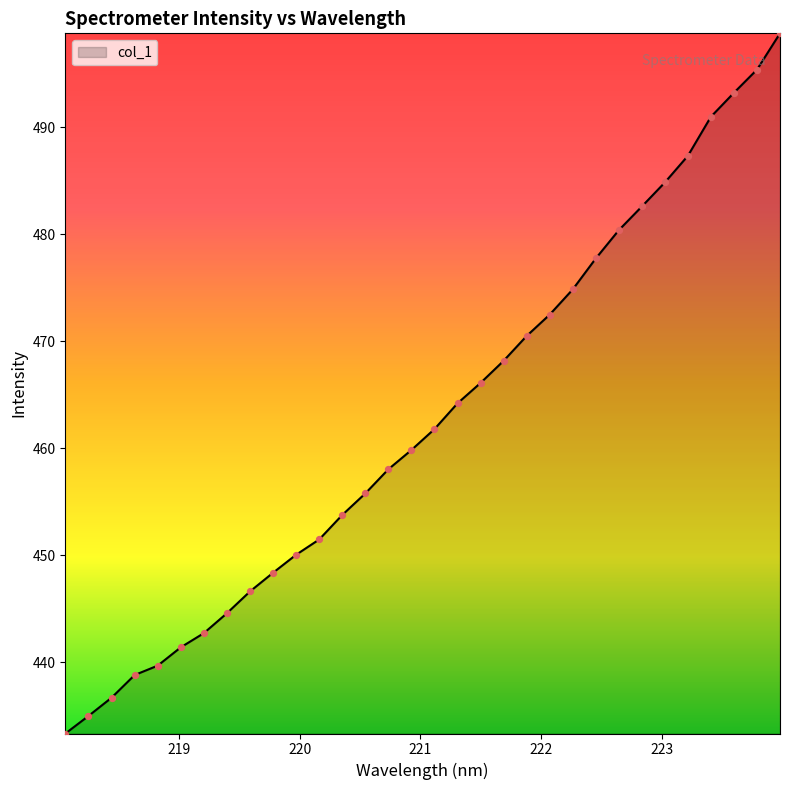

How many lines are shown in the chart?

1